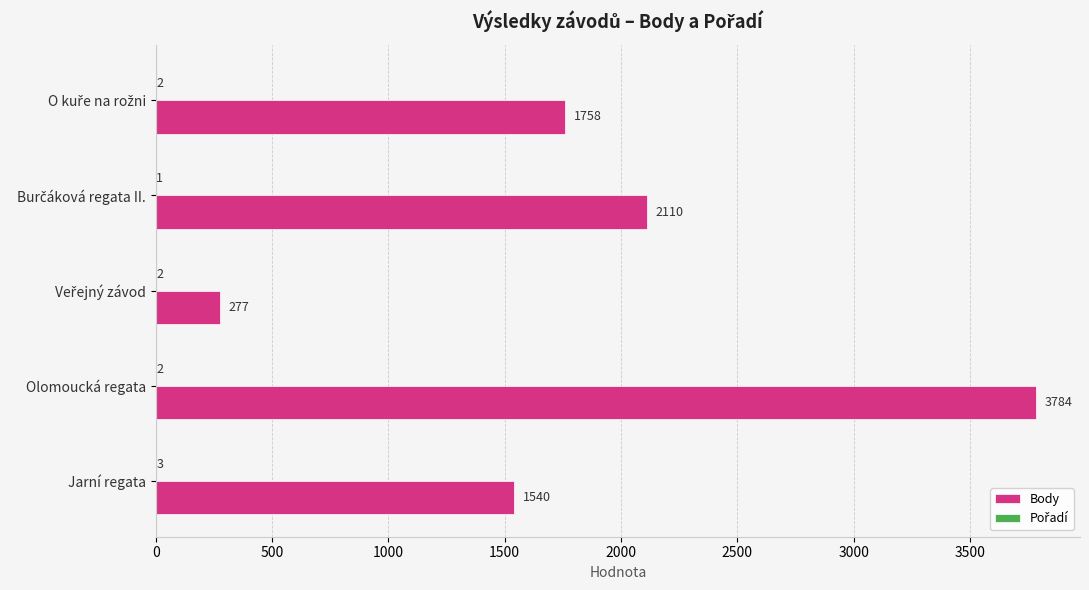

Is it true that Body equals 3784 at Olomoucká regata?

True